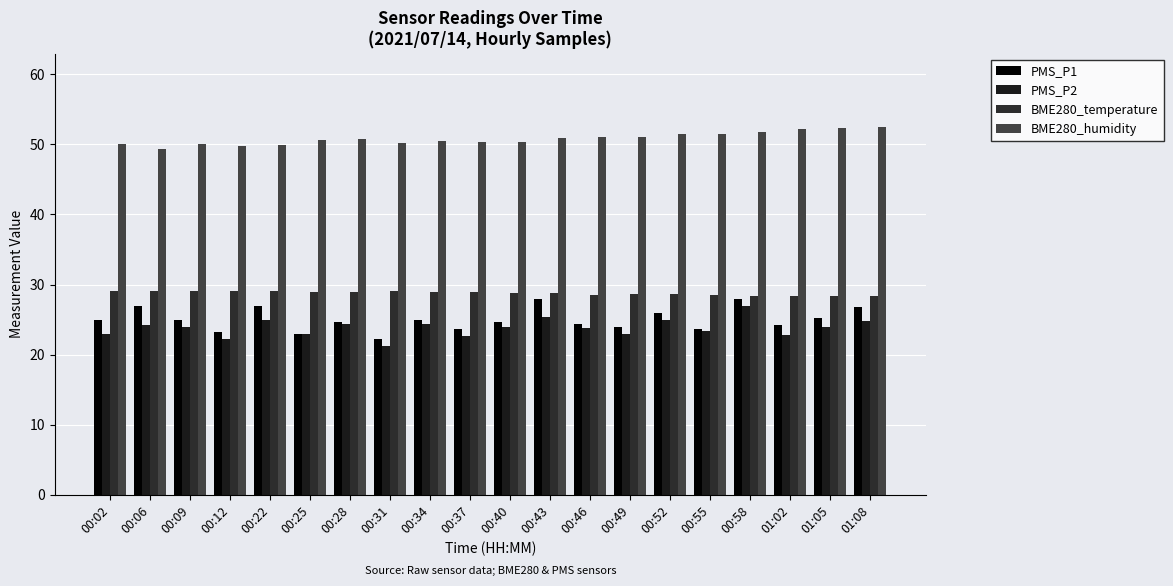

Reading right to left, transcribe all the data shown in this chart.

PMS_P1: 26.8	25.2	24.2	28.0	23.6	26.0	24.0	24.4	28.0	24.6	23.6	25.0	22.2	24.6	23.0	27.0	23.2	25.0	27.0	25.0
PMS_P2: 24.8	24.0	22.8	27.0	23.4	25.0	23.0	23.8	25.4	24.0	22.6	24.4	21.2	24.4	23.0	25.0	22.2	24.0	24.2	23.0
BME280_temperature: 28.3	28.3	28.4	28.4	28.5	28.6	28.7	28.6	28.9	28.8	29.0	28.9	29.0	29.0	29.0	29.0	29.1	29.1	29.1	29.1
BME280_humidity: 52.5	52.3	52.2	51.8	51.5	51.5	51.1	51.1	50.9	50.4	50.4	50.5	50.2	50.7	50.6	49.9	49.7	50.1	49.4	50.0